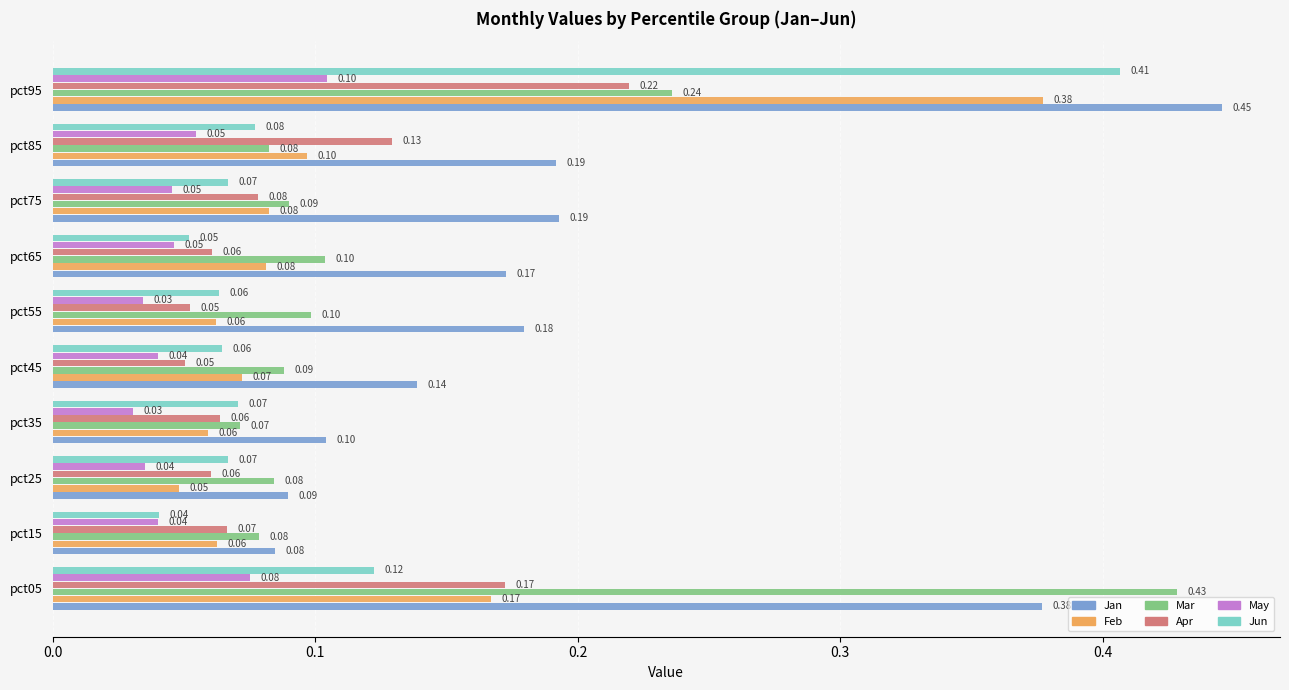

Between pct35 and pct65, which series saw the biggest shift?

Jan